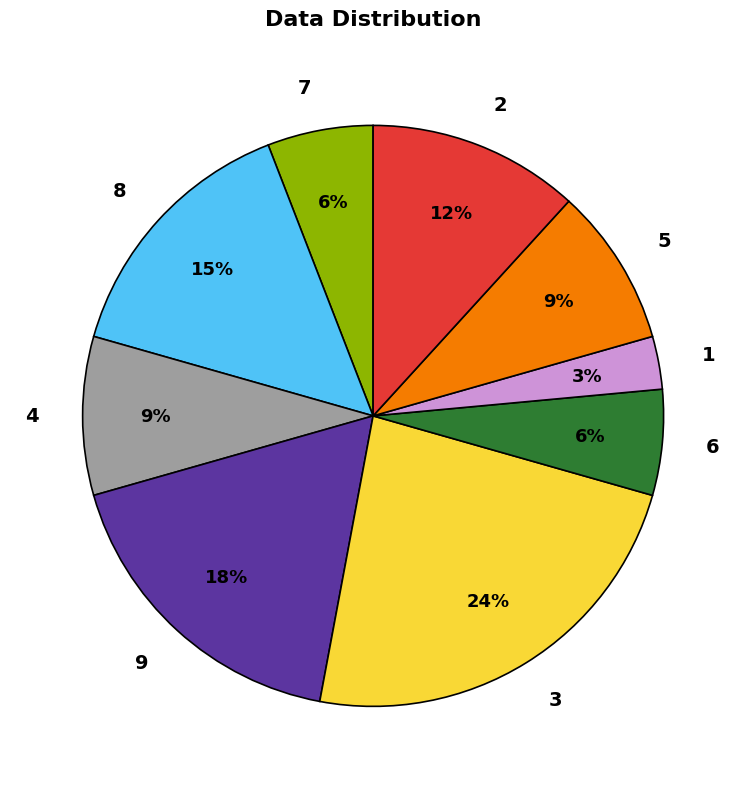

Which slice is the largest?

3